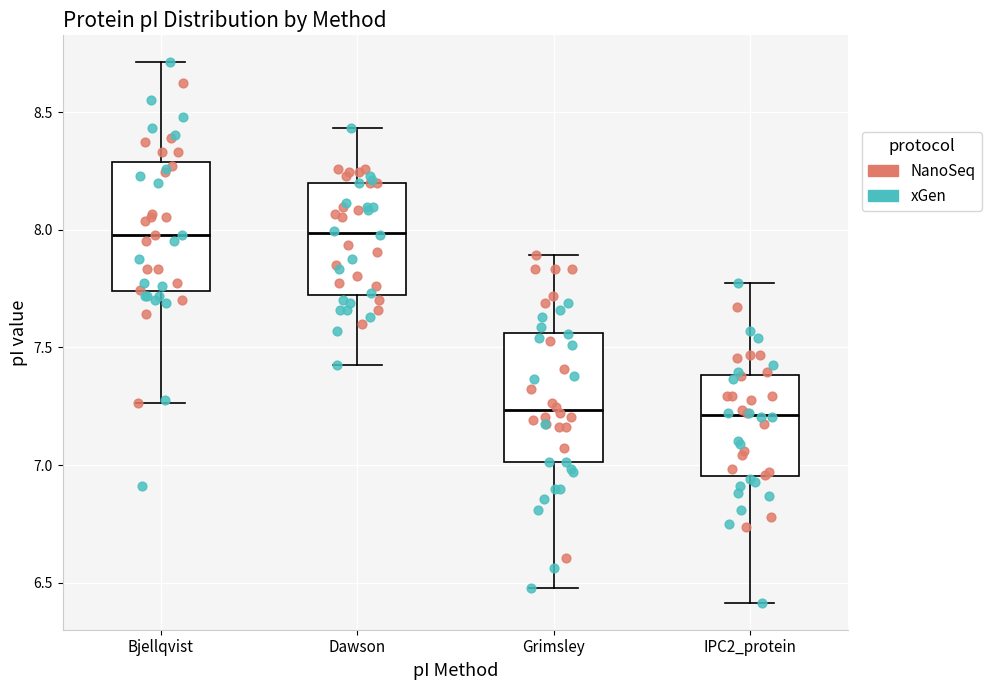

Reading left to right, transcribe this box plot: for each box, give where its median line is, the range the box spans, and where its two whiskers end, as read against the y-axis. The values are not printed on the chart, so give them approximately, as read against the axis.

Bjellqvist: median 8.00, box 7.75 to 8.30, whiskers 7.25 to 8.70
Dawson: median 8.00, box 7.70 to 8.20, whiskers 7.40 to 8.45
Grimsley: median 7.25, box 7.00 to 7.55, whiskers 6.50 to 7.90
IPC2_protein: median 7.20, box 6.95 to 7.40, whiskers 6.40 to 7.80